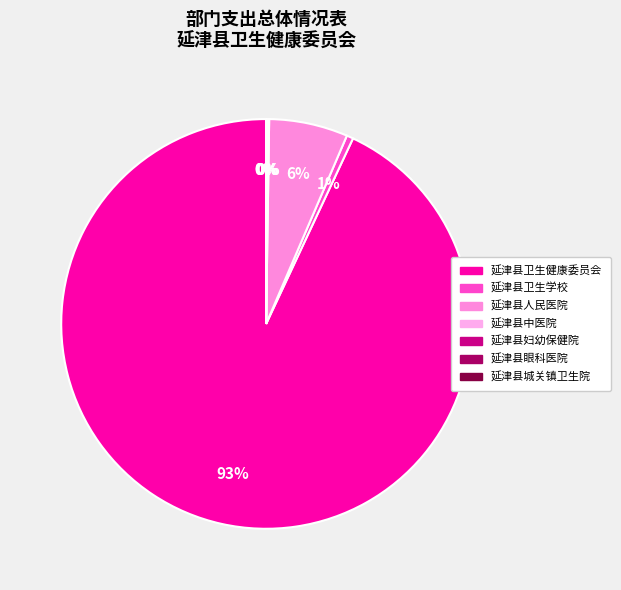

Which has a higher value, 延津县卫生健康委员会 or 延津县城关镇卫生院?

延津县卫生健康委员会